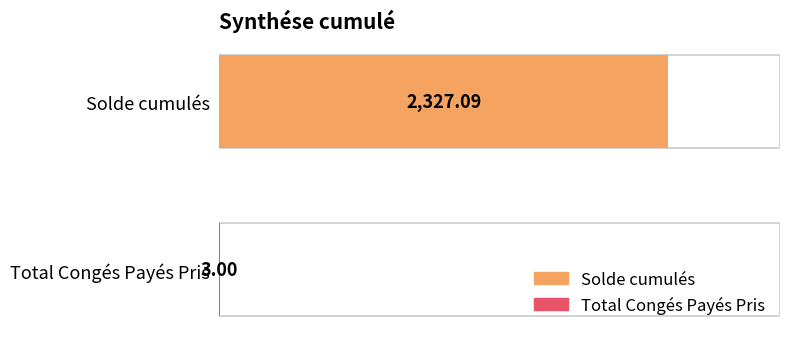

True or false: the data shows 4.5 at Total Congés Payés Pris.

False